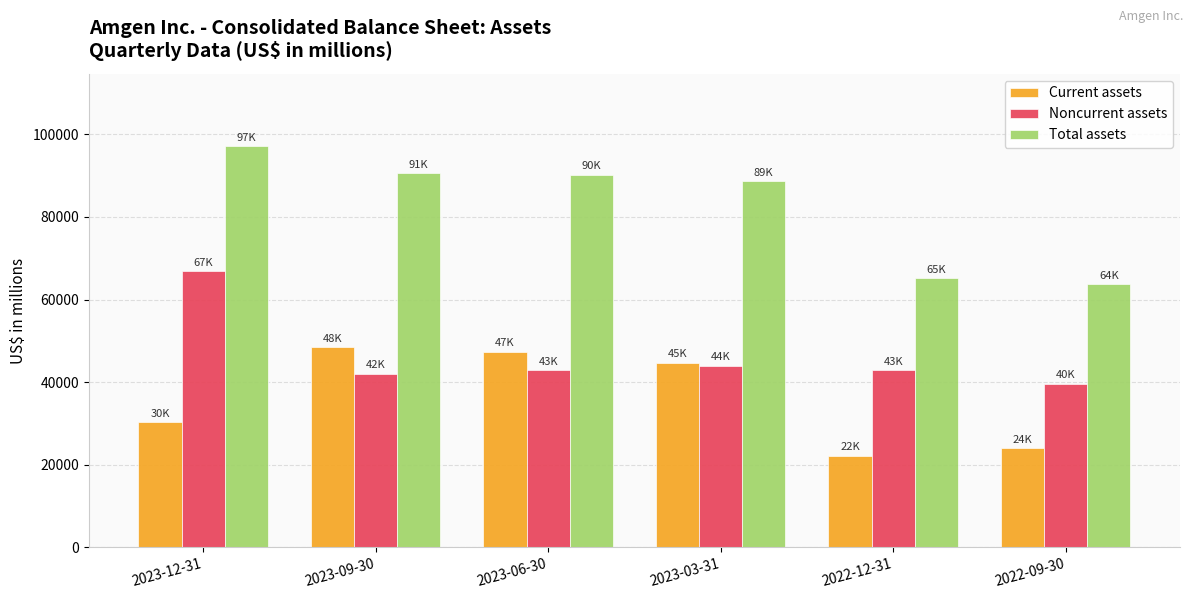

At which category does the chart reach its minimum across all series?

2022-12-31